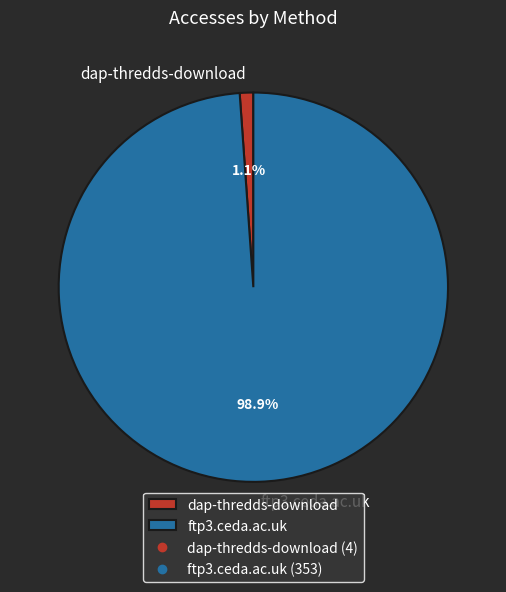

What is the smallest slice in the pie chart?

dap-thredds-download